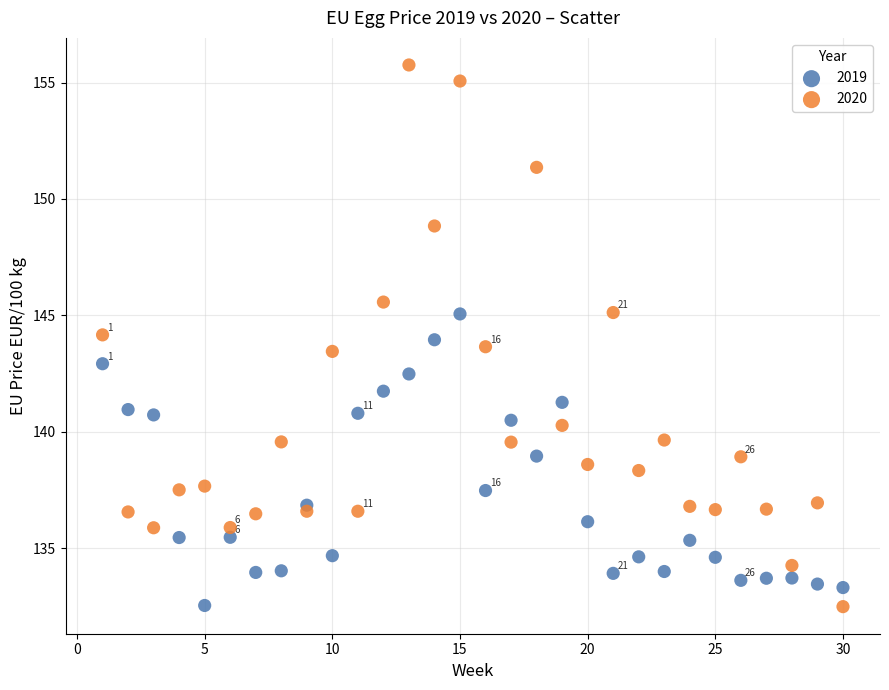

What are all the series names shown in the legend?

2019, 2020